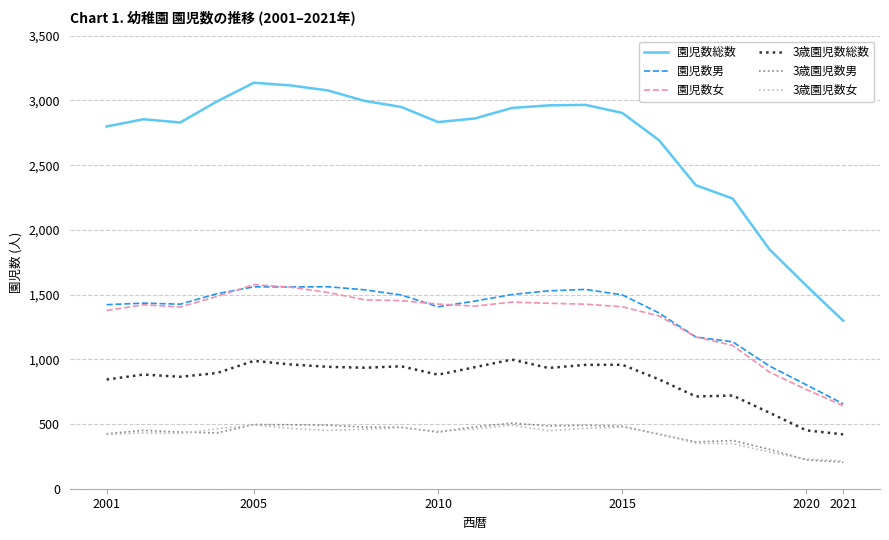

At how many categories does at least one series exceed 1249?

21